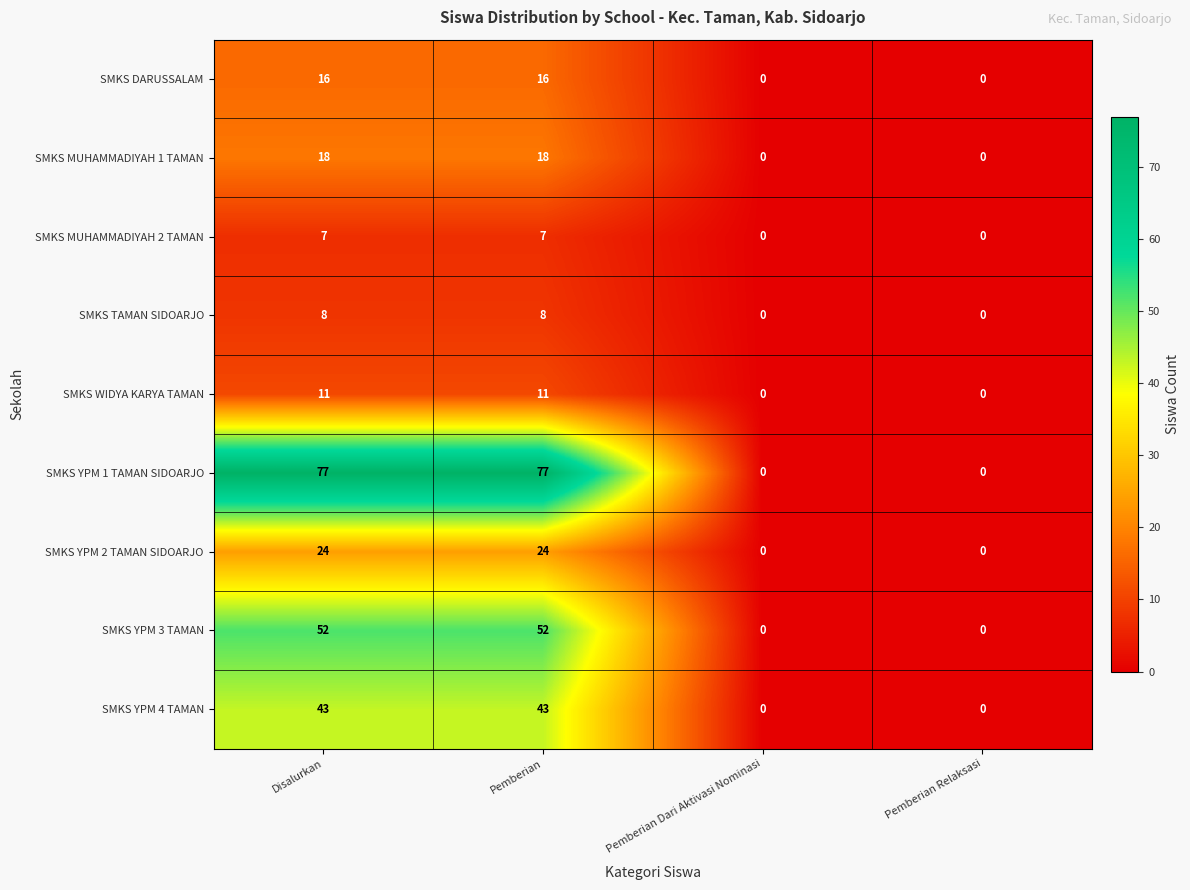

How many values in the SMKS YPM 3 TAMAN series are below 52?

2